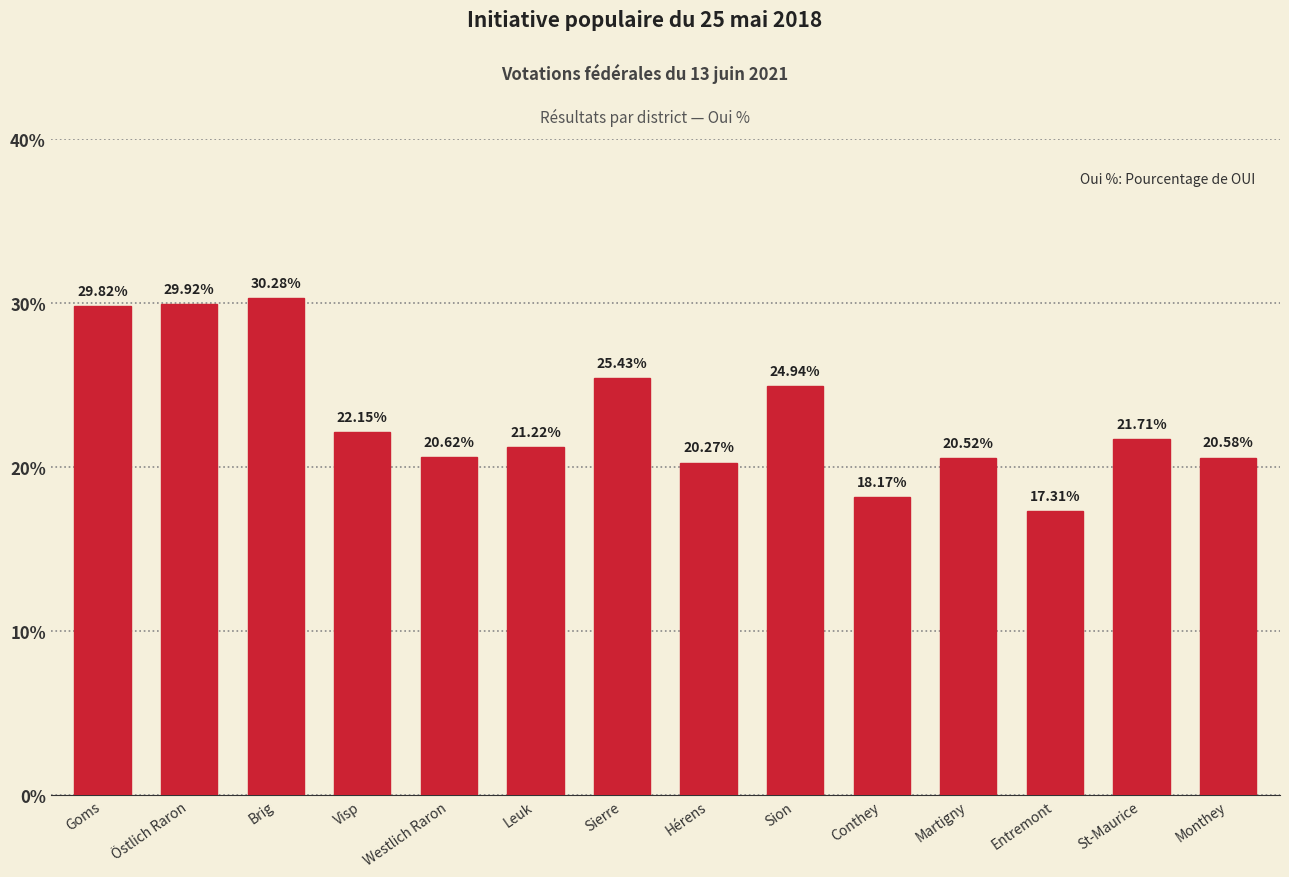

What is the value of the 9th bar from the left?

24.9